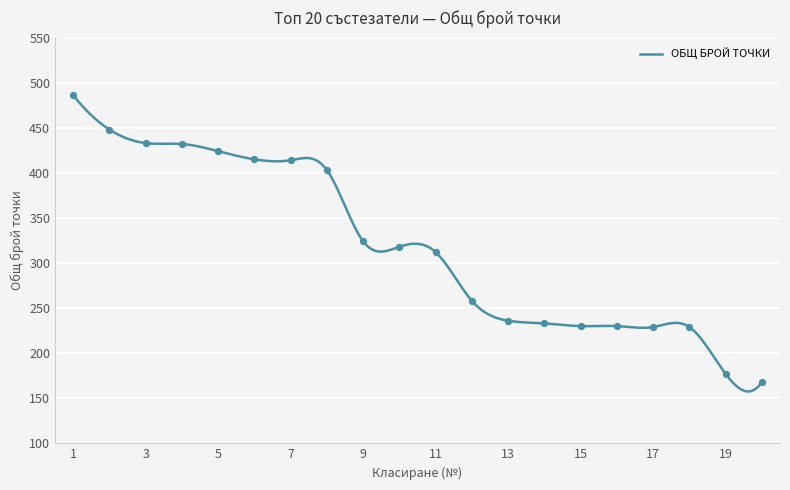

What is the difference between the maximum and minimum values?

328.5